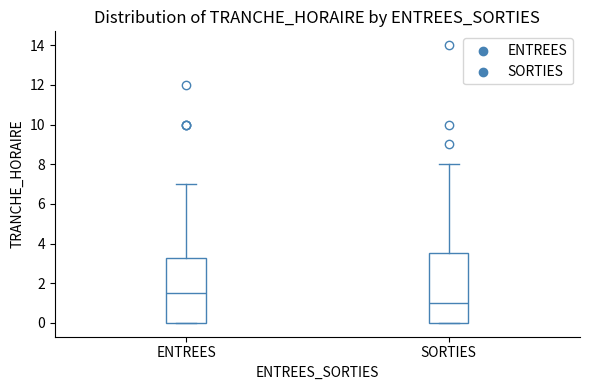

Where does the upper whisker of the box for ENTREES end on the y-axis? The values are not printed on the chart, so give them approximately, as read against the axis.

7.0